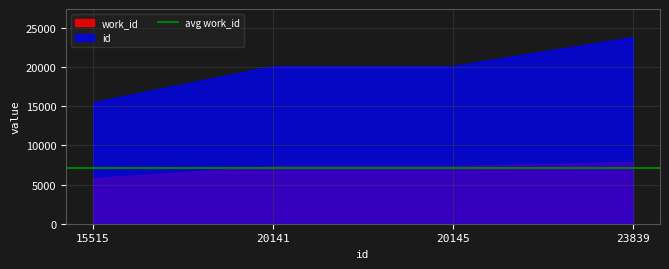

Which label corresponds to the smallest value in the chart?

15515